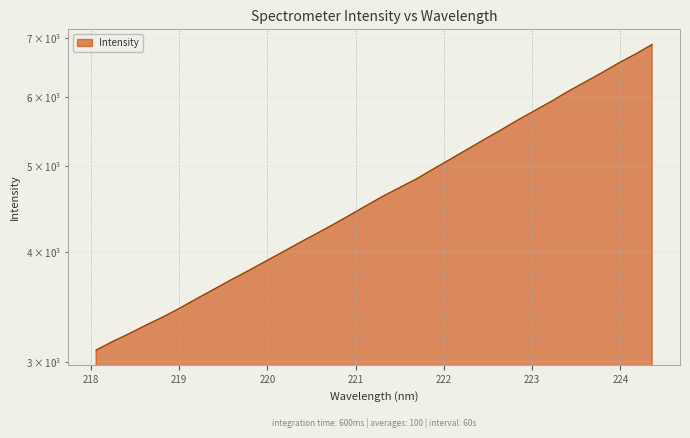

What is the label of the 22nd point from the right?

220.3533